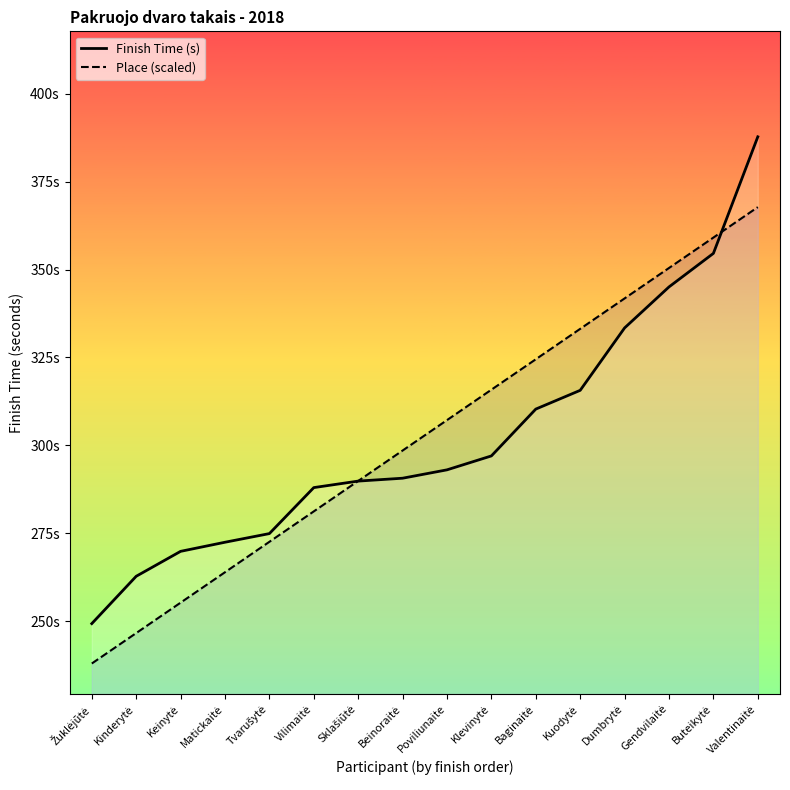

Reading left to right, extract all data points from this chart.

Finish Time (s): Žuklėjūtė=249.3	Kinderytė=262.8	Keinytė=269.9	Matickaitė=272.4	Tvarušytė=274.9	Vilimaitė=288.0	Sklašiūtė=289.8	Beinoraitė=290.6	Poviliunaite=293.0	Klevinytė=297.0	Baginaitė=310.3	Kuodytė=315.6	Dumbrytė=333.4	Gendvilaitė=345.1	Buteikytė=354.6	Valentinaitė=387.7
Place (scaled): Žuklėjūtė=238.0	Kinderytė=246.6	Keinytė=255.3	Matickaitė=263.9	Tvarušytė=272.6	Vilimaitė=281.2	Sklašiūtė=289.9	Beinoraitė=298.5	Poviliunaite=307.2	Klevinytė=315.8	Baginaitė=324.5	Kuodytė=333.1	Dumbrytė=341.8	Gendvilaitė=350.4	Buteikytė=359.1	Valentinaitė=367.7